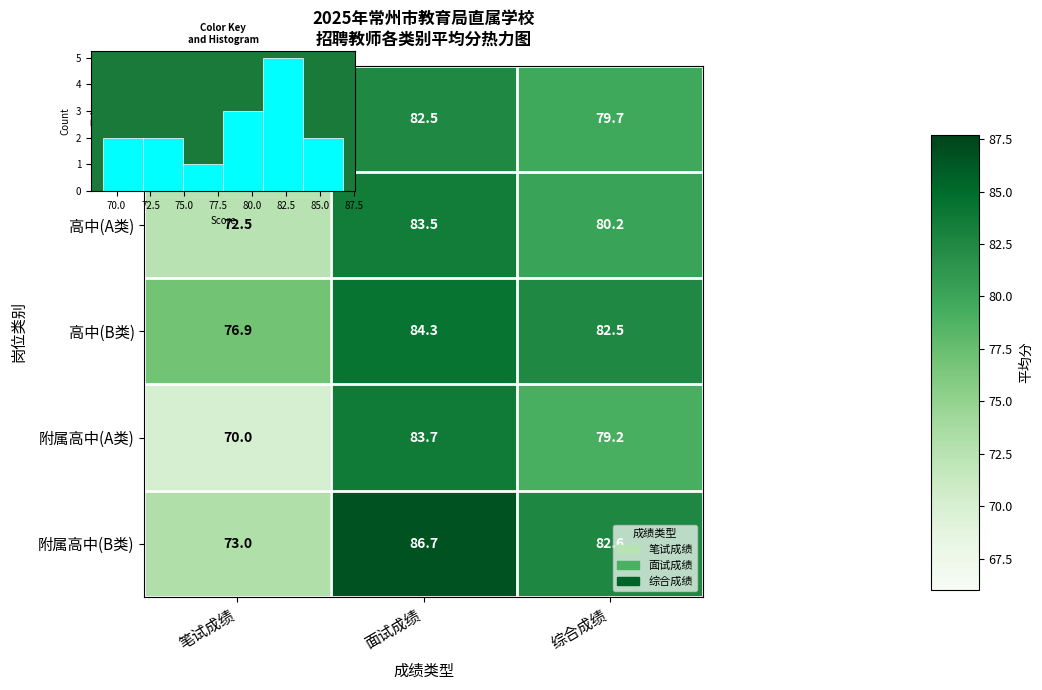

Between 面试成绩 and 综合成绩, which is larger?

面试成绩